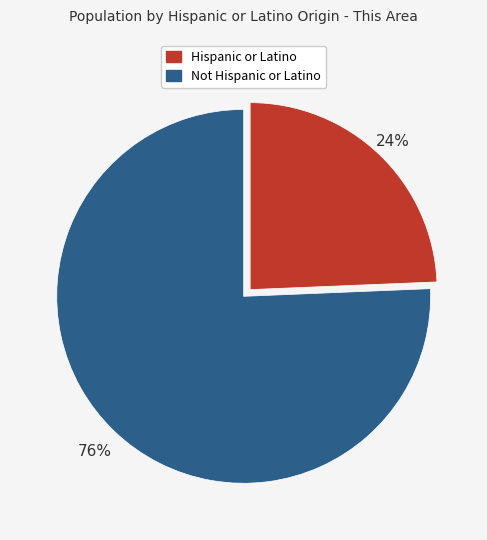

Which category has the smallest portion of the pie?

Hispanic or Latino